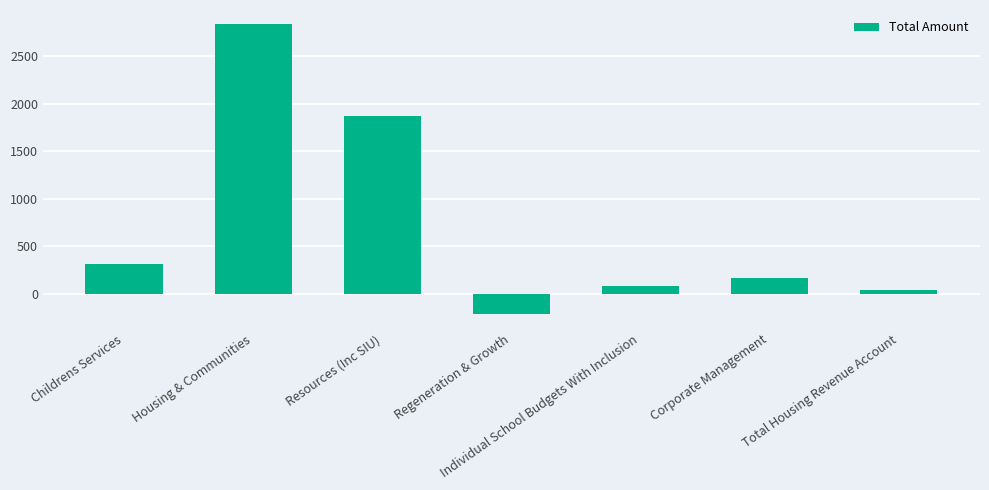

How many data points are less than 167?

3